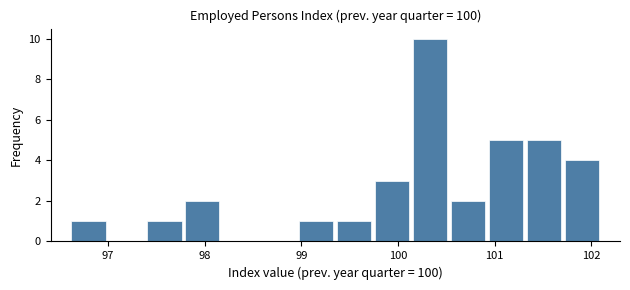

Read against the x-axis, roughly where is the centre of the tallest bar?

100.3